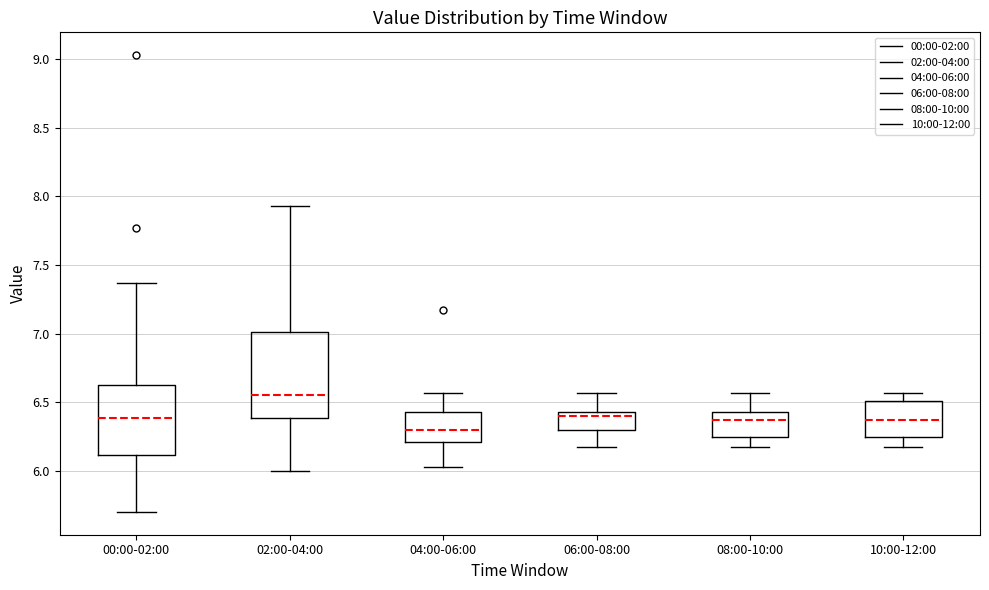

Where does the median line of the box for 02:00-04:00 sit on the y-axis? The values are not printed on the chart, so give them approximately, as read against the axis.

6.55